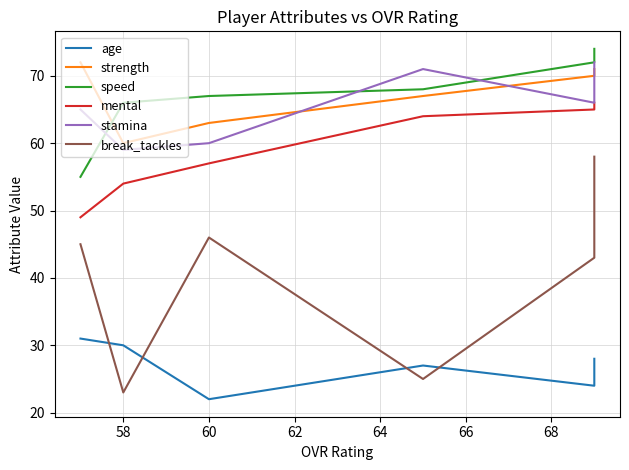

At which label does break_tackles first exceed 45?

60